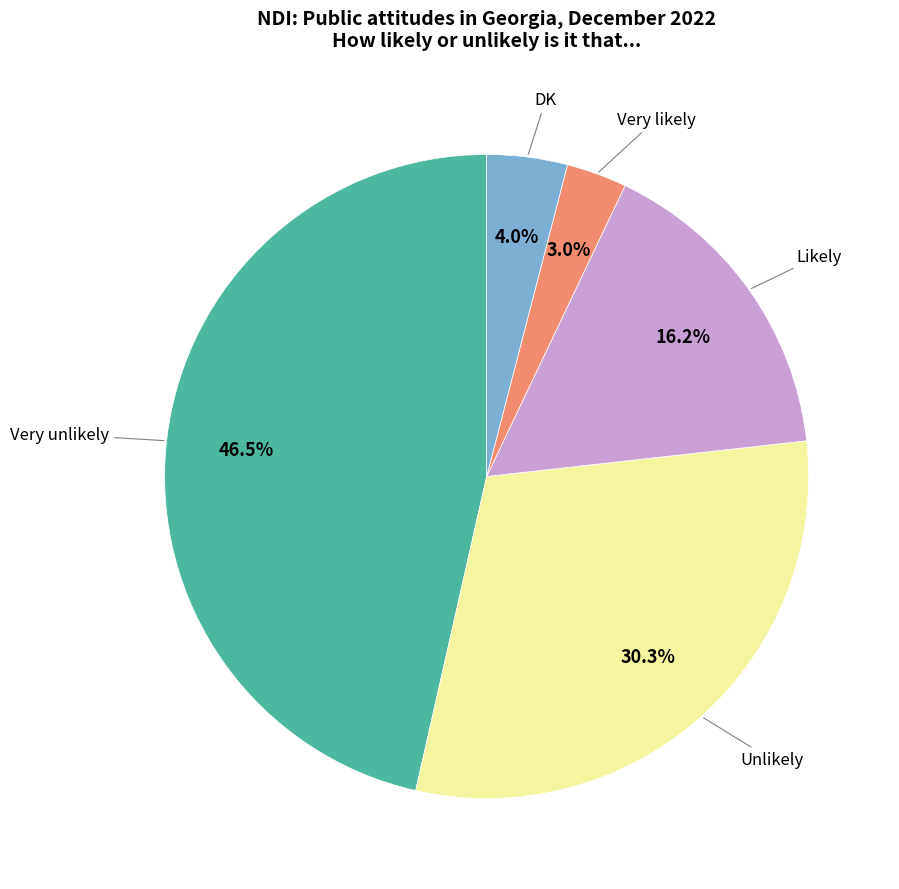

Is there any slice that represents more than half of the pie?

No